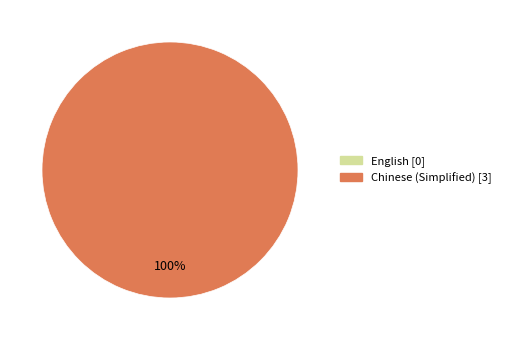

To the nearest percent, what percentage of the pie is Chinese (Simplified)?

100%